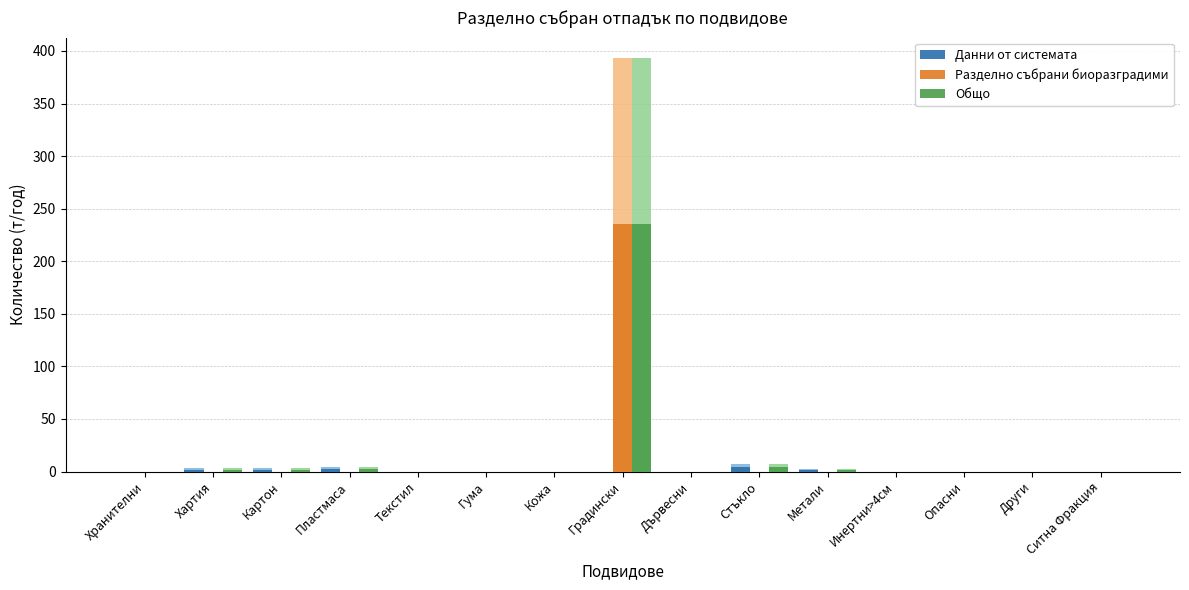

Which series changed the most between Гума and Ситна Фракция?

Данни от системата